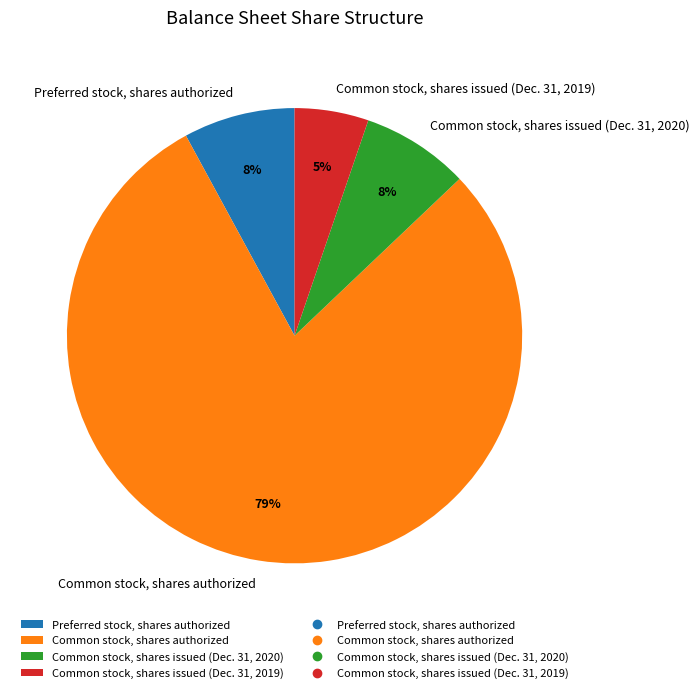

Count the number of slices in the pie.

4